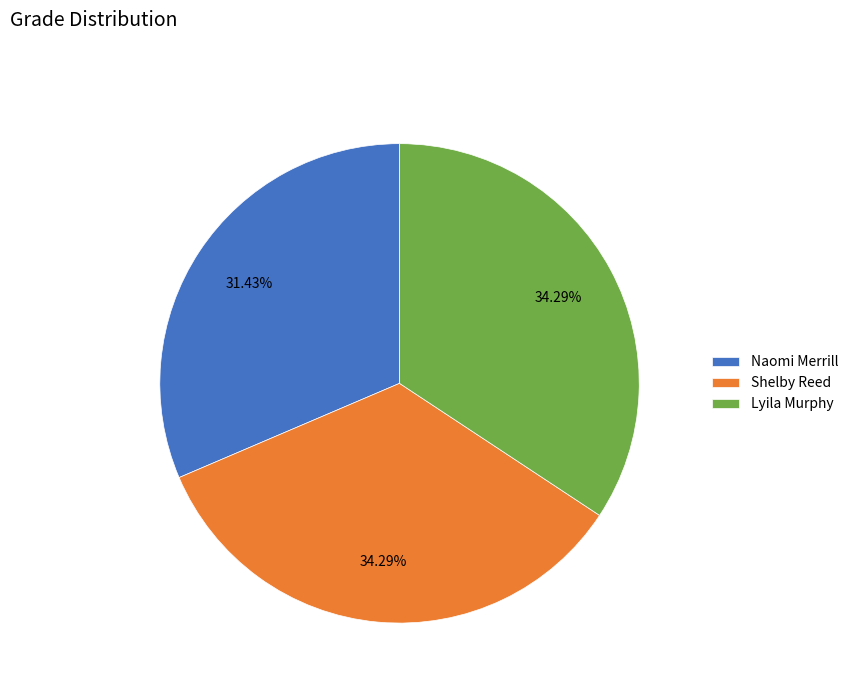

True or false: Lyila Murphy accounts for 48% of the total.

False